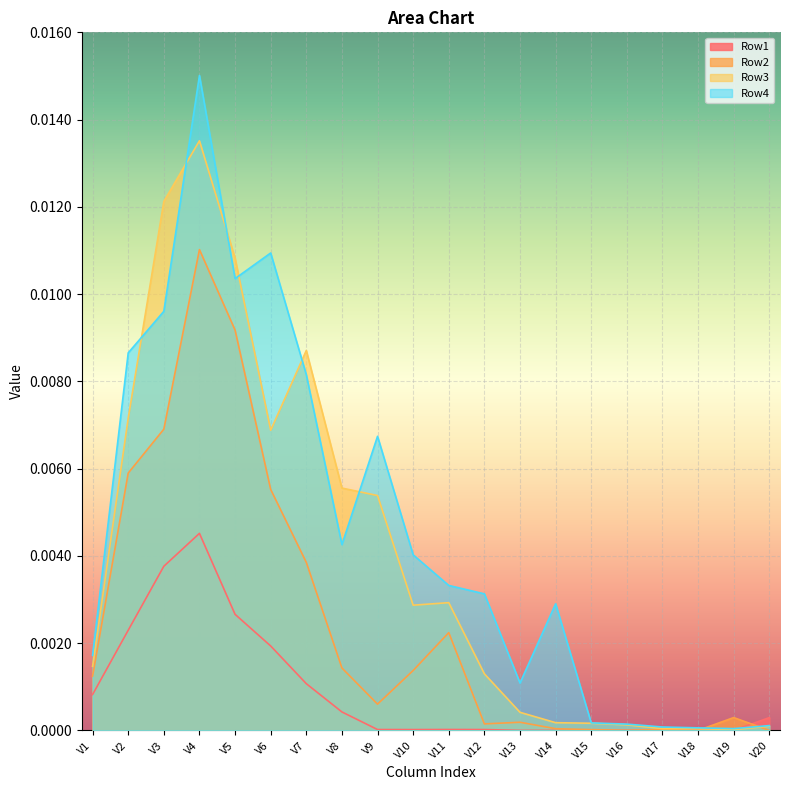

True or false: Row2 has a value of 0.0 at V19.

False